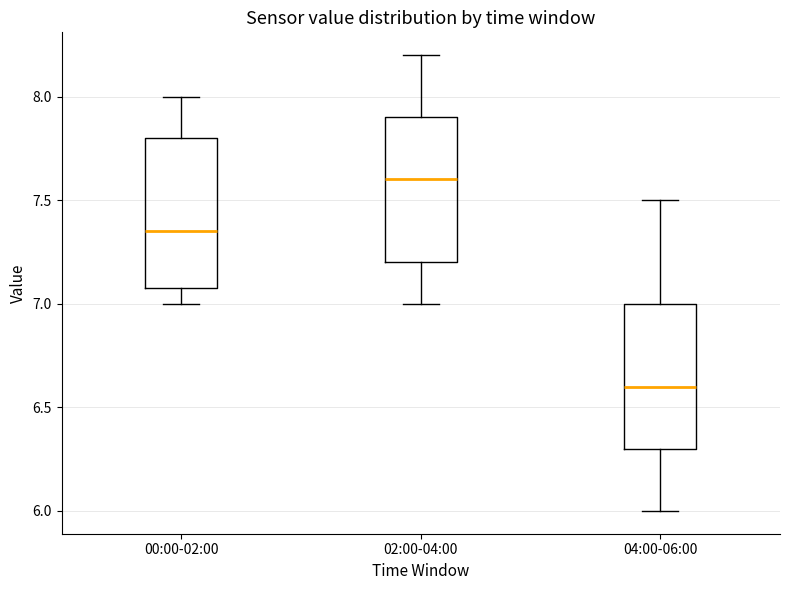

Reading left to right, transcribe this box plot: for each box, give where its median line is, the range the box spans, and where its two whiskers end, as read against the y-axis. The values are not printed on the chart, so give them approximately, as read against the axis.

00:00-02:00: median 7.35, box 7.10 to 7.80, whiskers 7.00 to 8.00
02:00-04:00: median 7.60, box 7.20 to 7.90, whiskers 7.00 to 8.20
04:00-06:00: median 6.60, box 6.30 to 7.00, whiskers 6.00 to 7.50